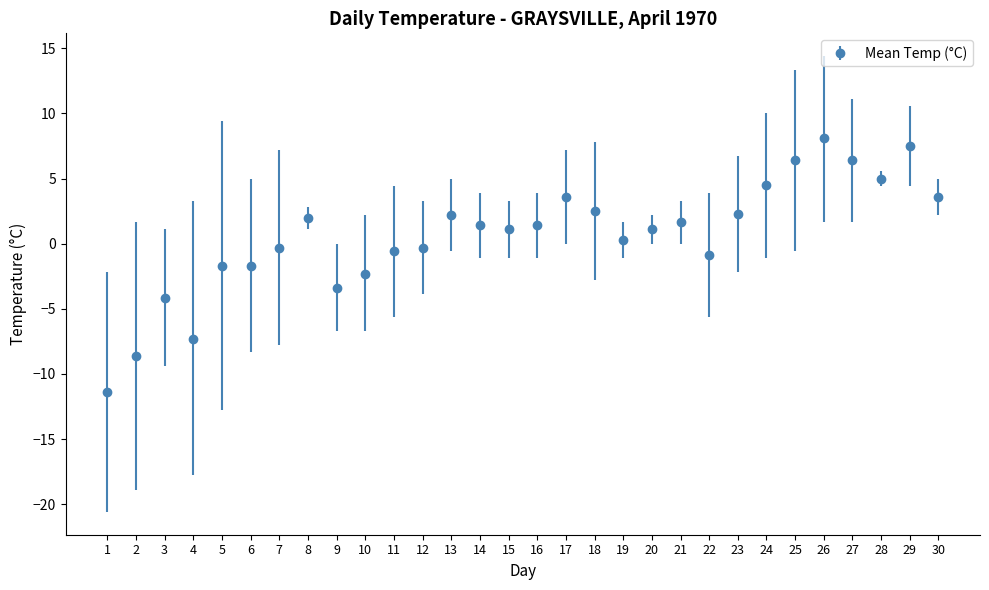

Approximately how many times larger is the value at 26 compared to 23?

3.5